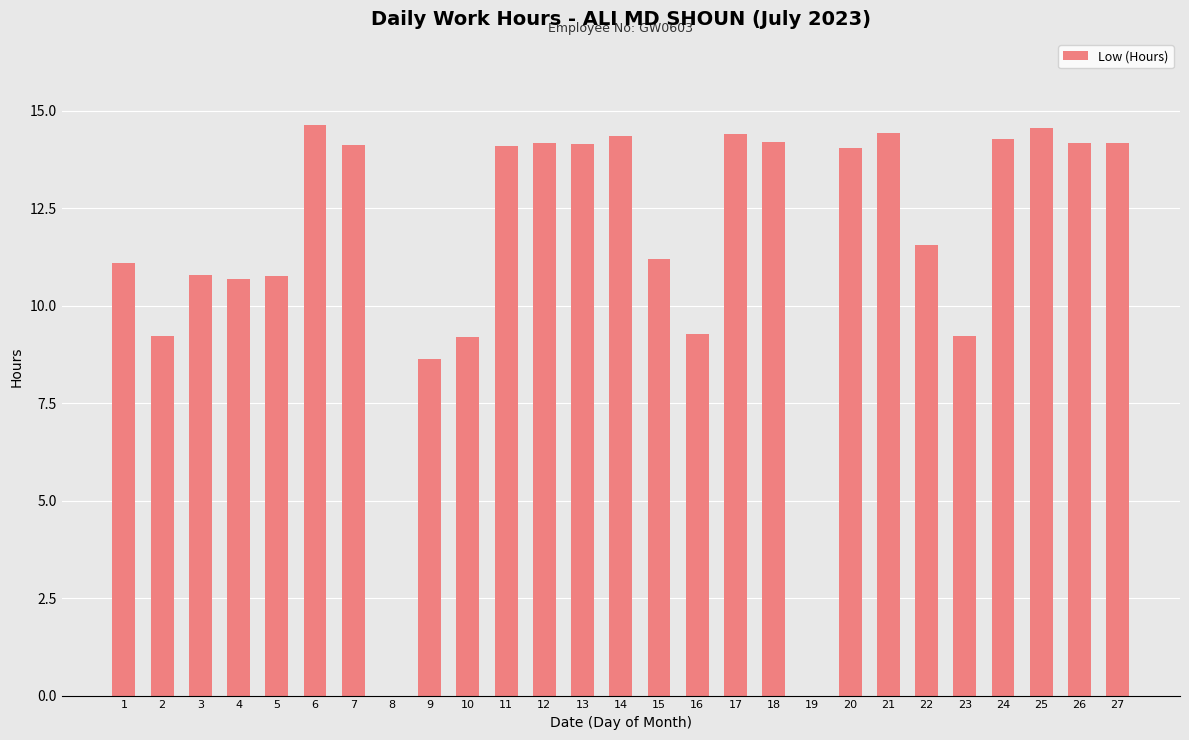

What is the maximum value shown in the chart?

14.6